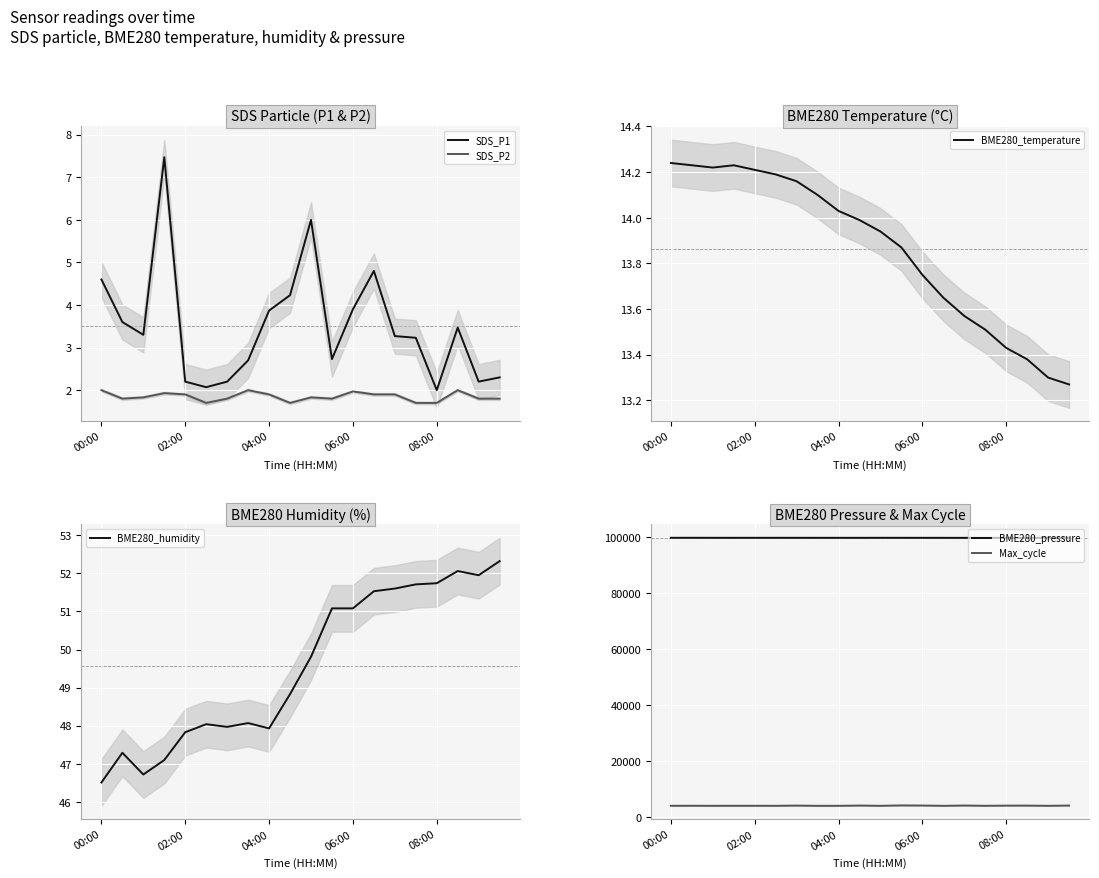

Where does the SDS_P1 series first go above 3?

00:00